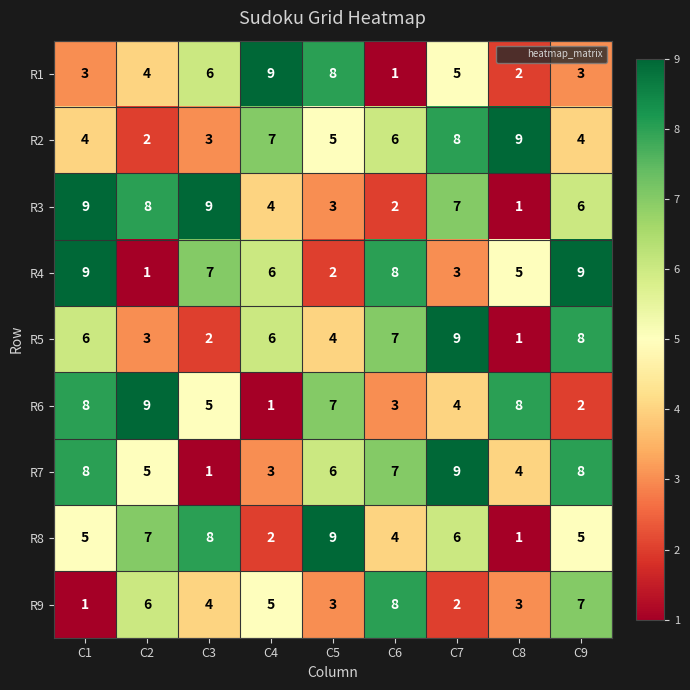

At which label does R3 reach its minimum?

C8